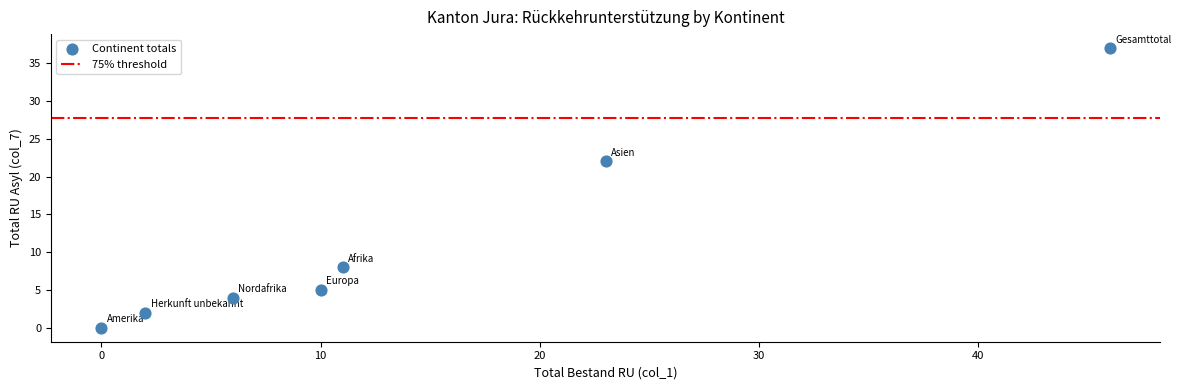

What Y value in the scatter plot is closest to 18?

22